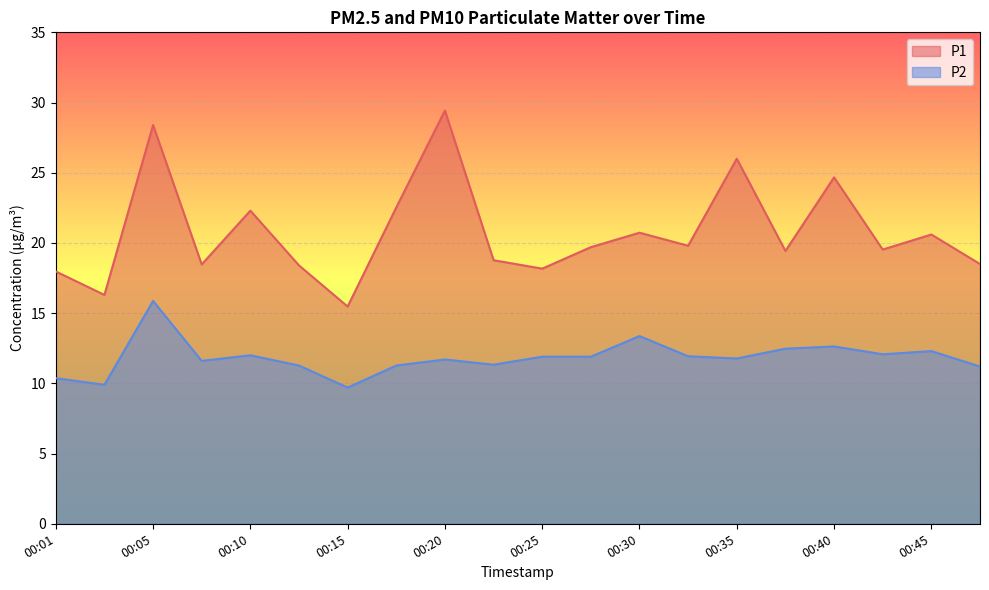

Between 00:48 and 00:33, which is larger?

00:33